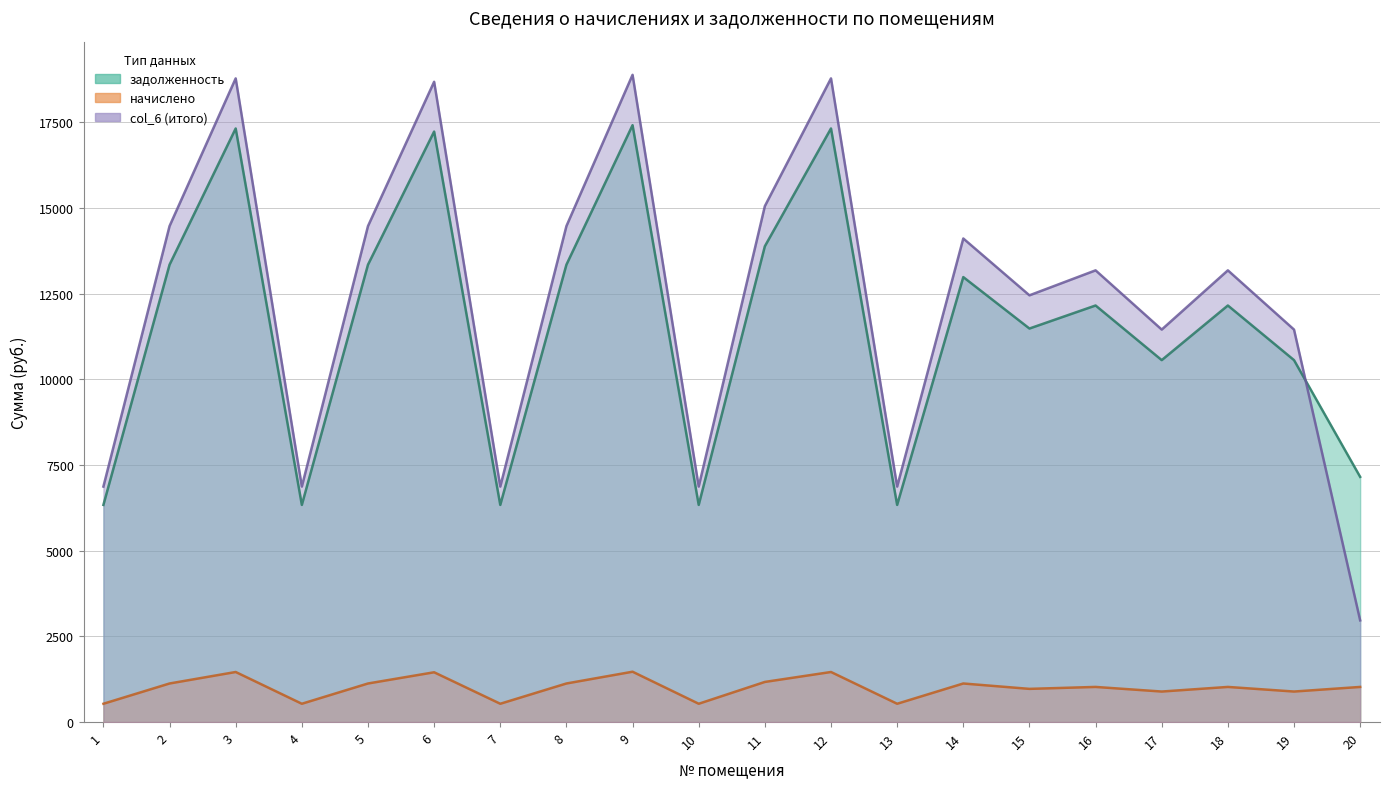

What is the value of the начислено point at the 5th from the left?

1125.9